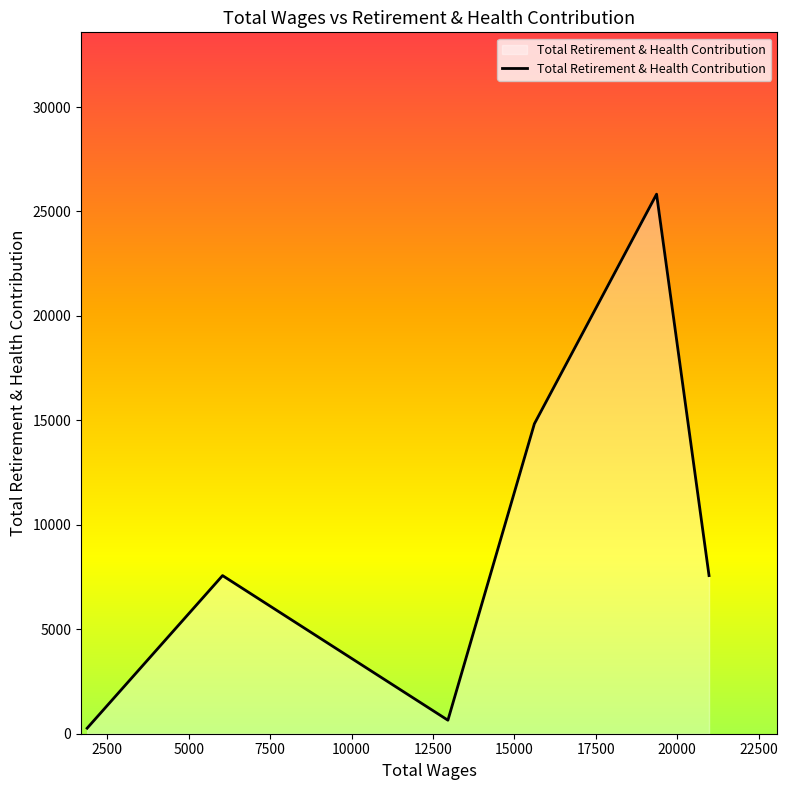

What is the greatest value displayed?

25828